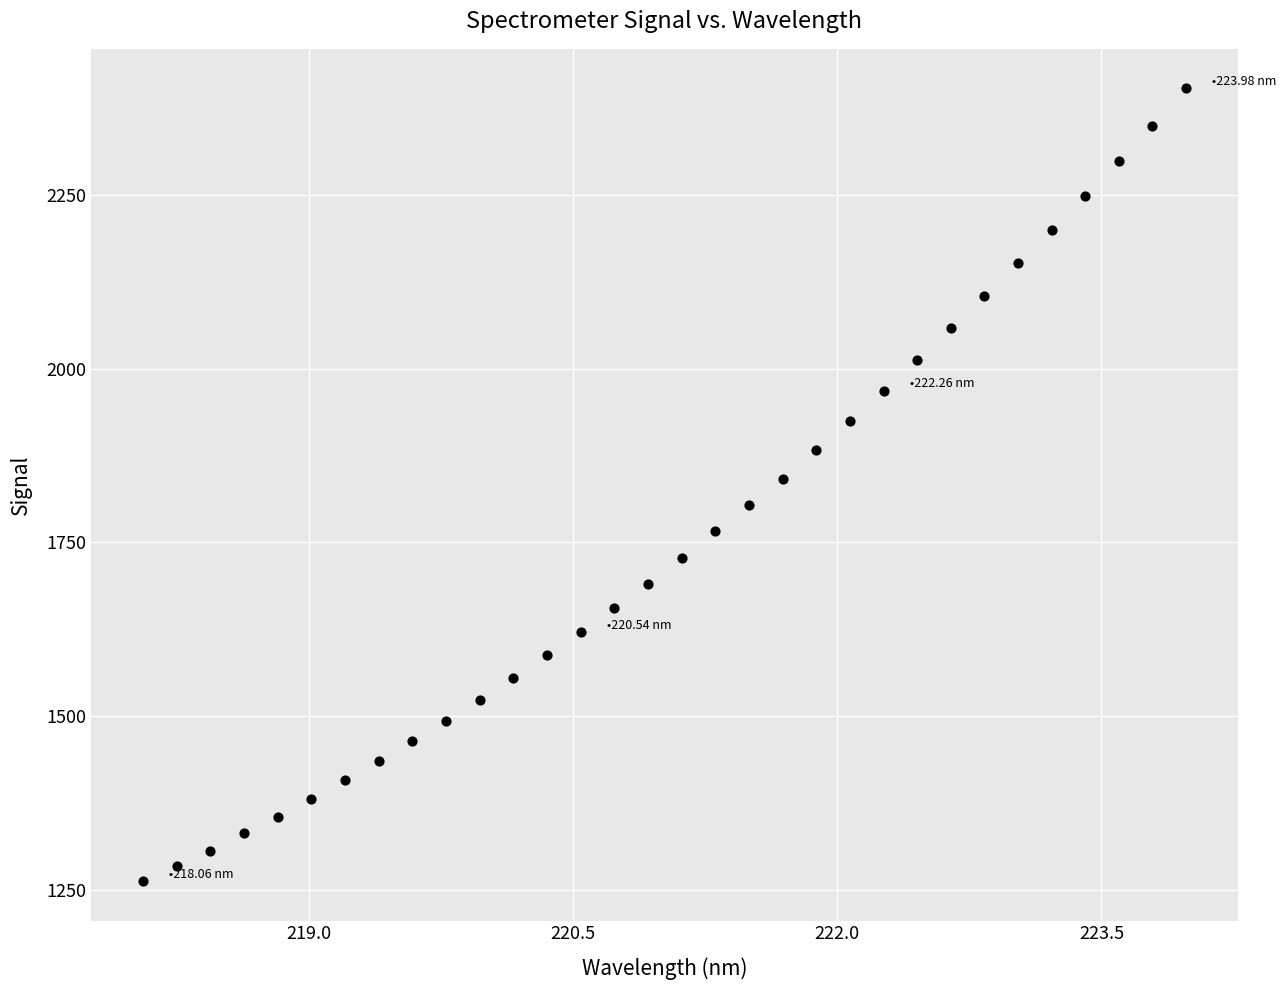

What is the range of Y values (max minus min)?

1139.1